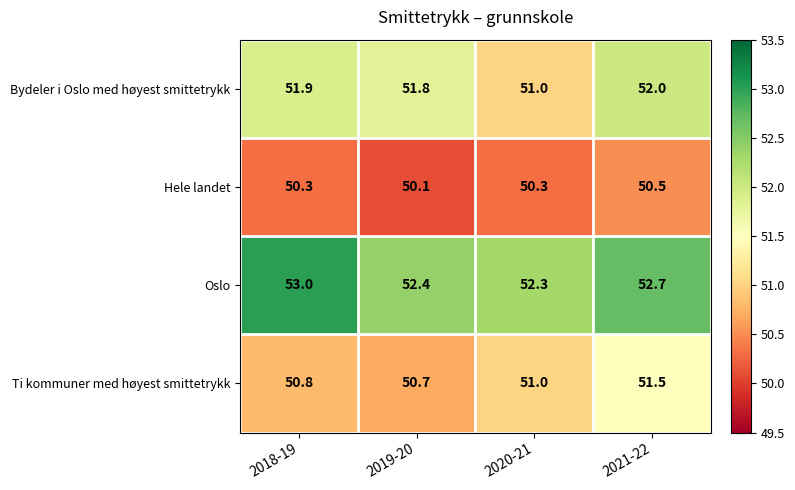

Between 2018-19 and 2019-20, which series saw the biggest shift?

Oslo